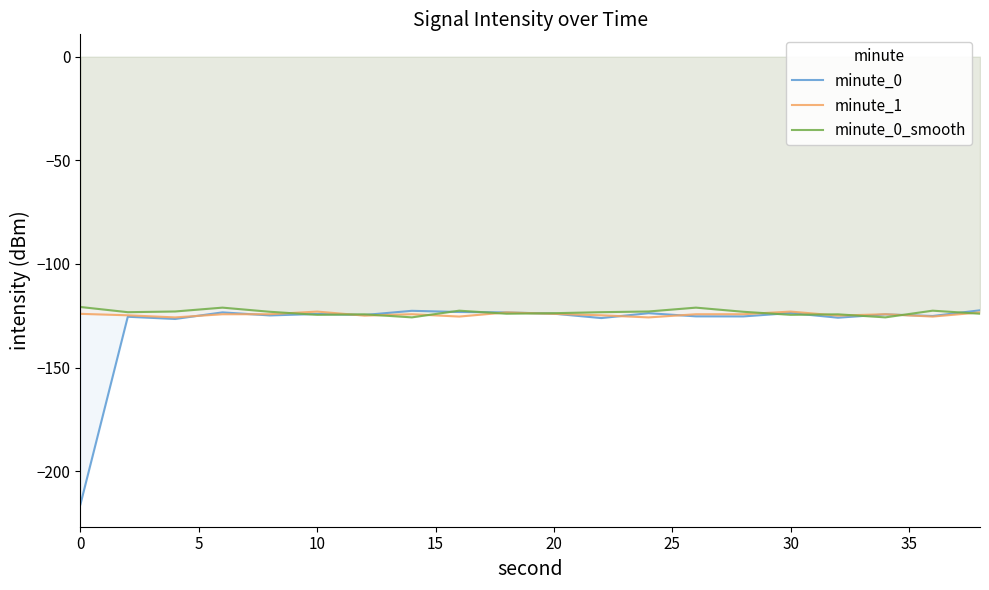

What is the total value across all series at 10?

-371.7